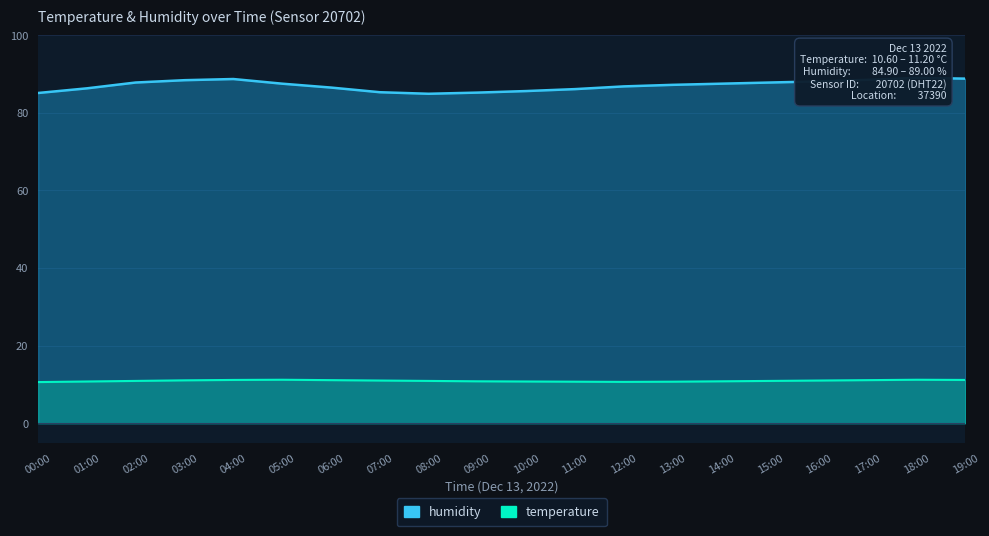

How many lines are shown in the chart?

2